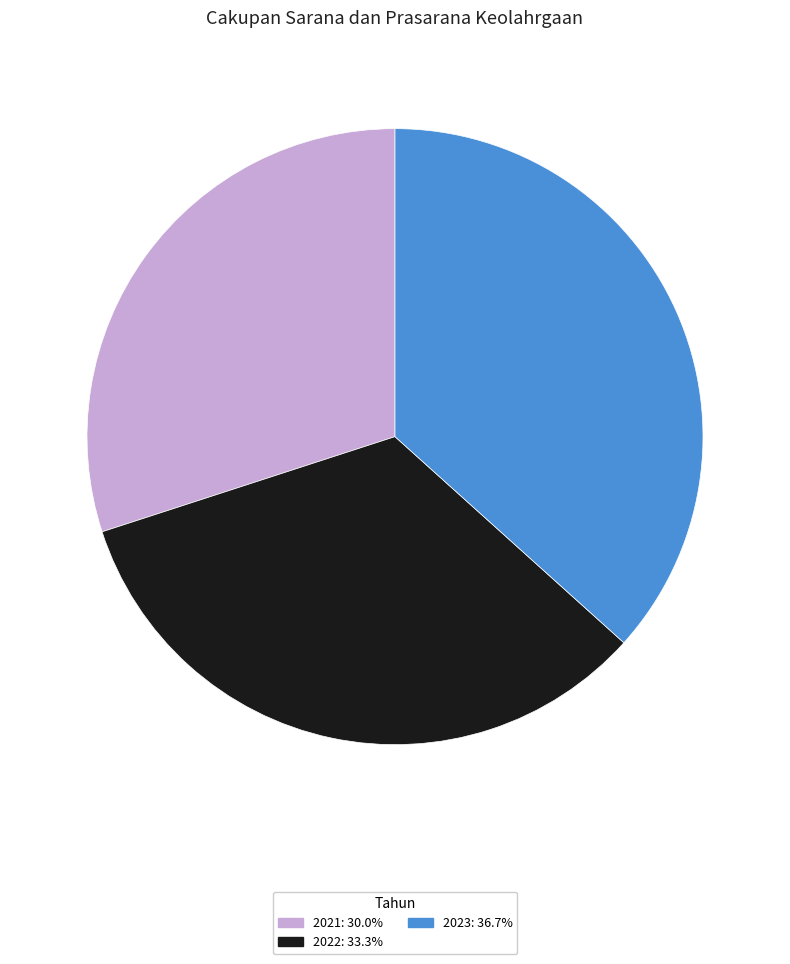

Is there any slice that represents more than half of the pie?

No